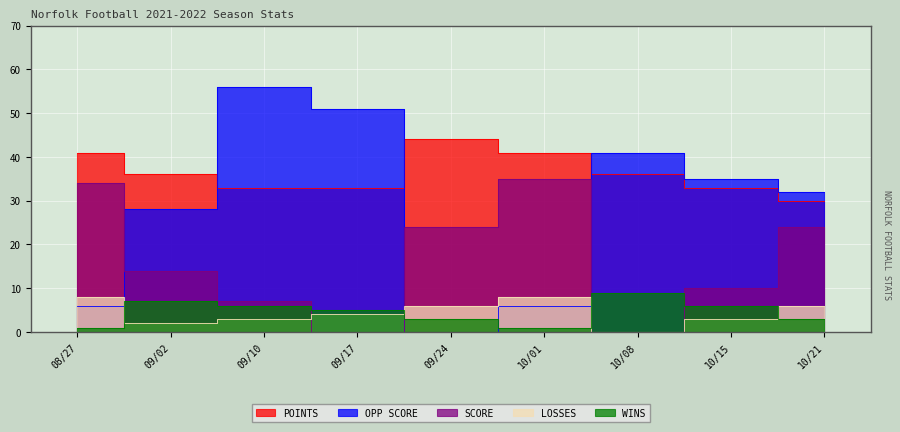

How many distinct data groups are displayed?

5